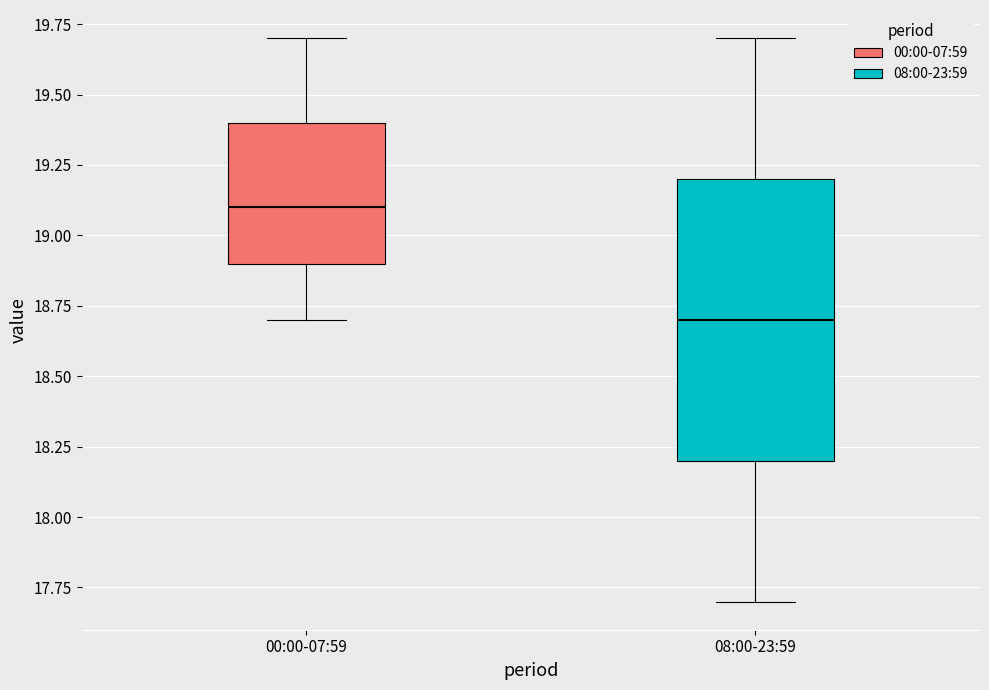

Which box's median line is the highest?

00:00-07:59